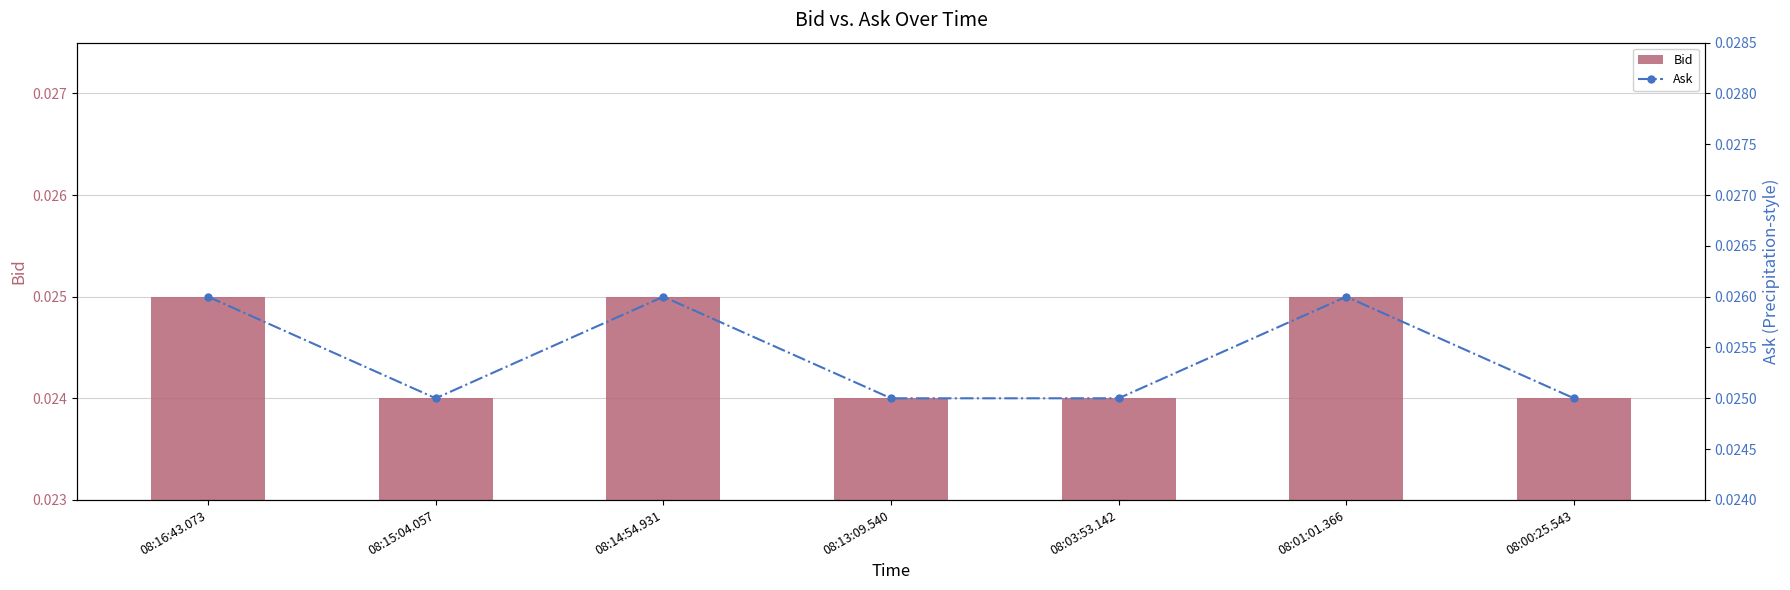

Where is Bid nearest to the value 0?

08:15:04.057